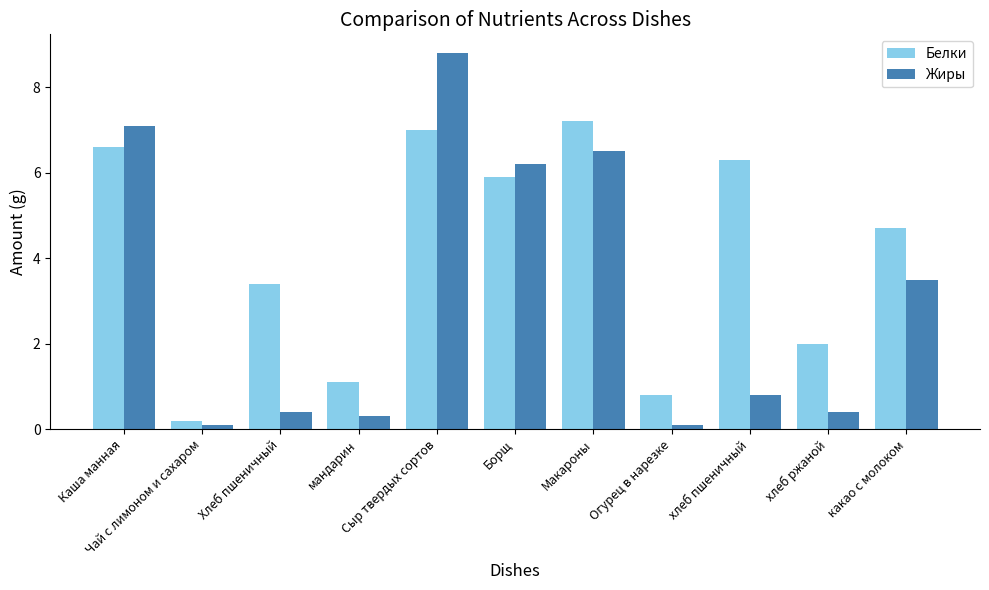

Which series has the largest range (max minus min)?

Жиры